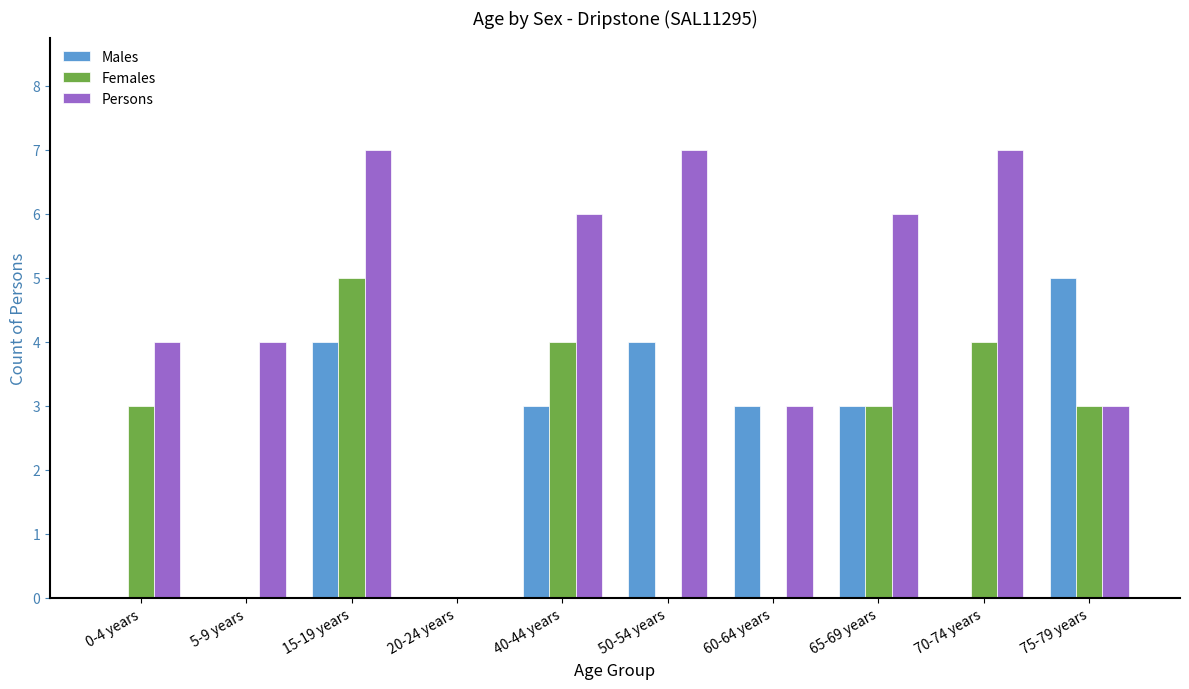

How many Persons values are between 3 and 7?

9